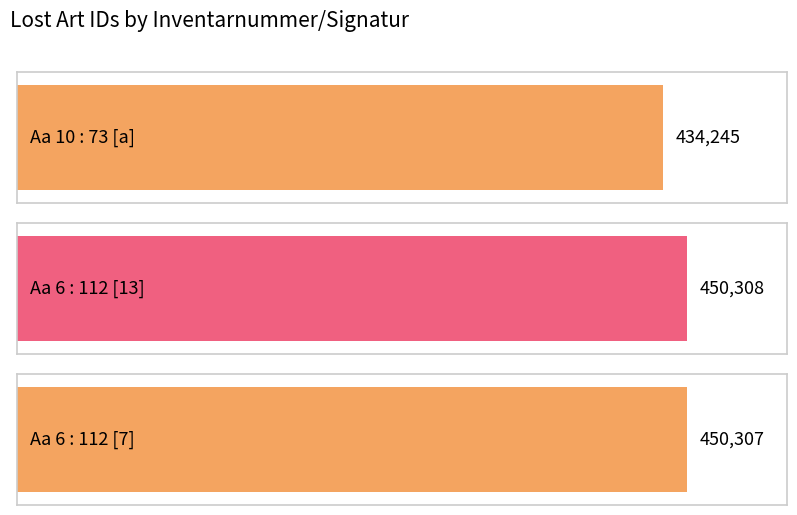

What is the sum of the values at Aa 6 : 112 [7] and Aa 6 : 112 [13]?

900615